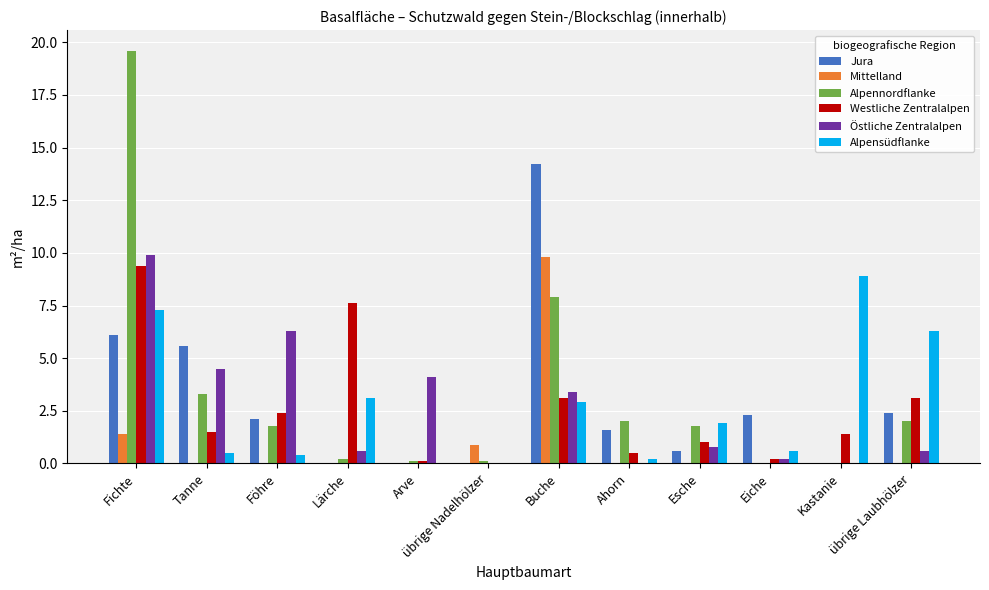

At which category is the sum across all series the highest?

Fichte